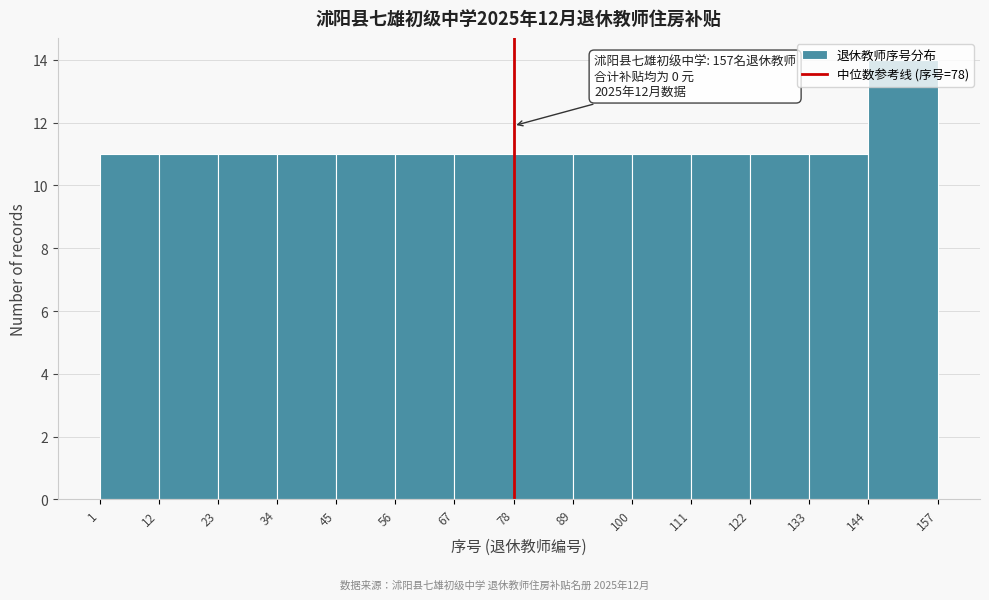

Which range on the x-axis has the tallest bar?

144 to 157